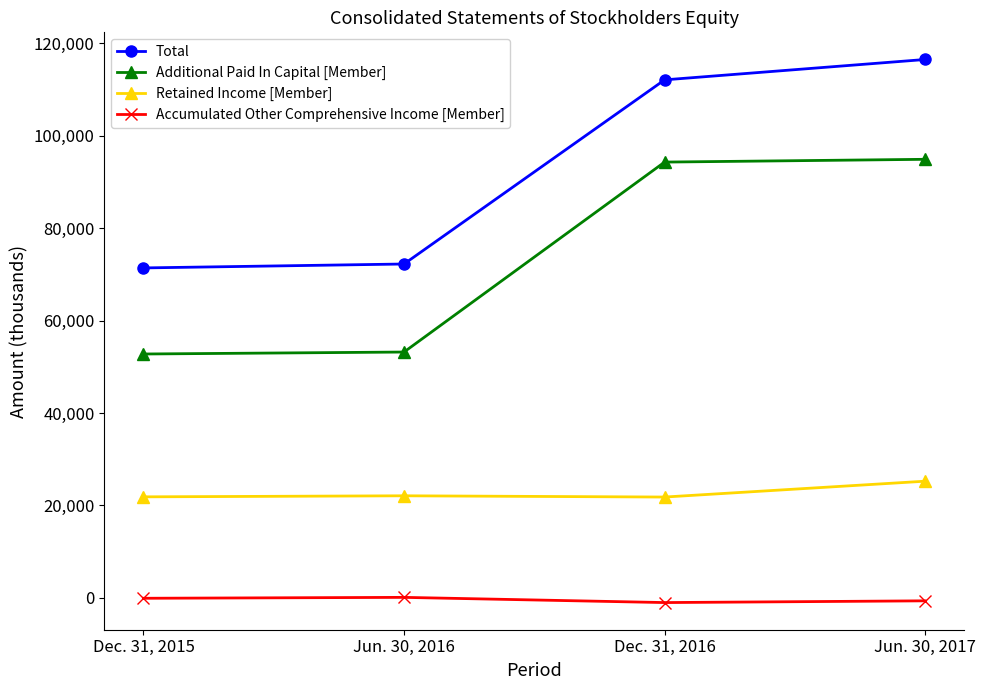

Is the value of Additional Paid In Capital [Member] at Jun. 30, 2016 greater than the value of Total at Jun. 30, 2016?

No